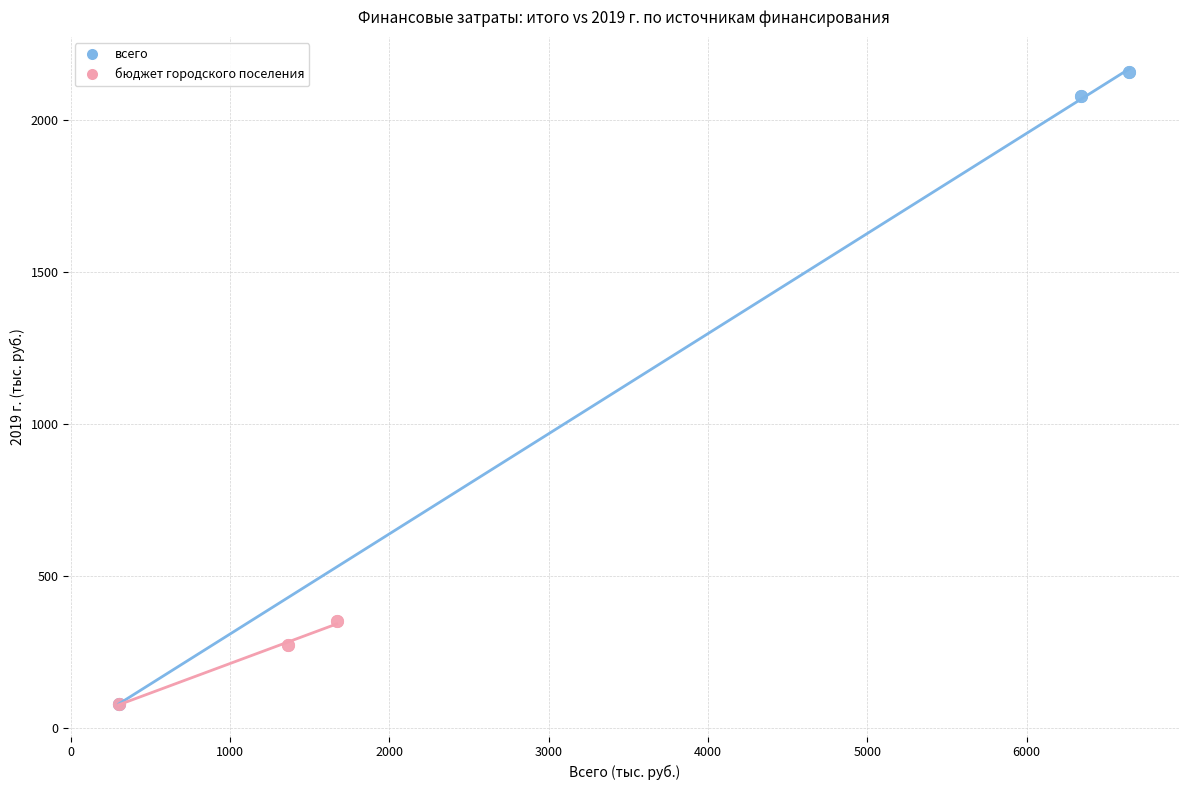

Which series has the widest spread of Y values?

всего